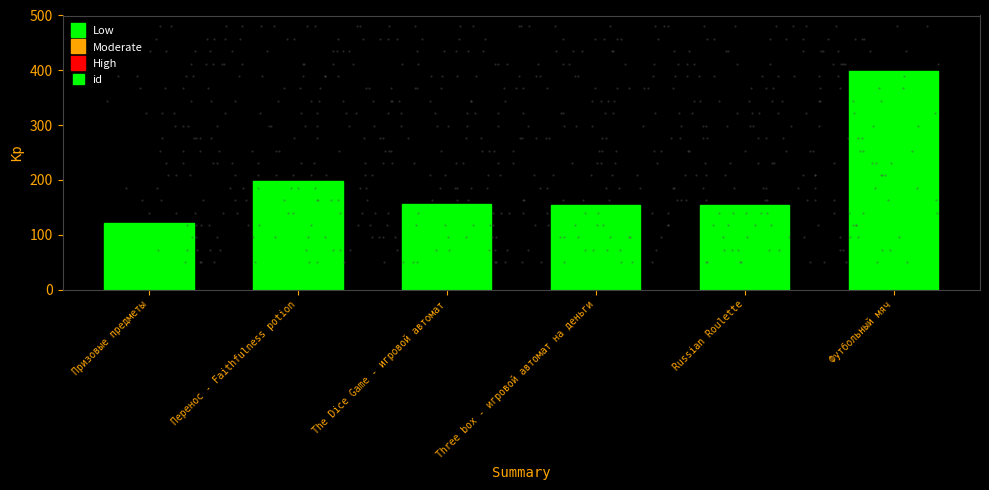

What is the approximate value at Russian Roulette, to the nearest 5?

155